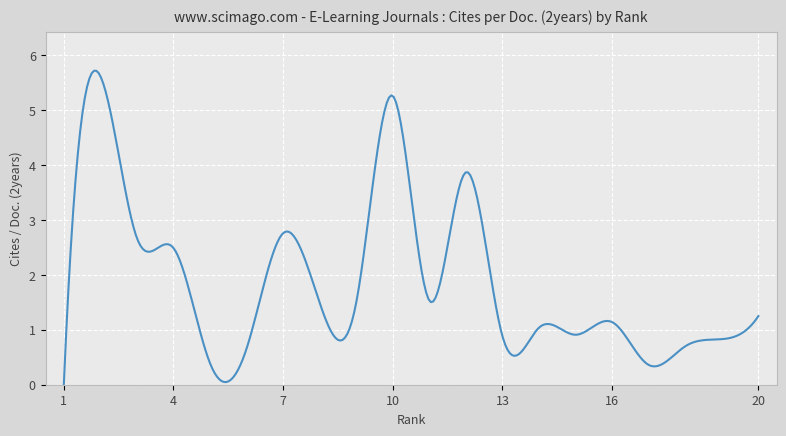

What is the maximum value shown in the chart?

5.7